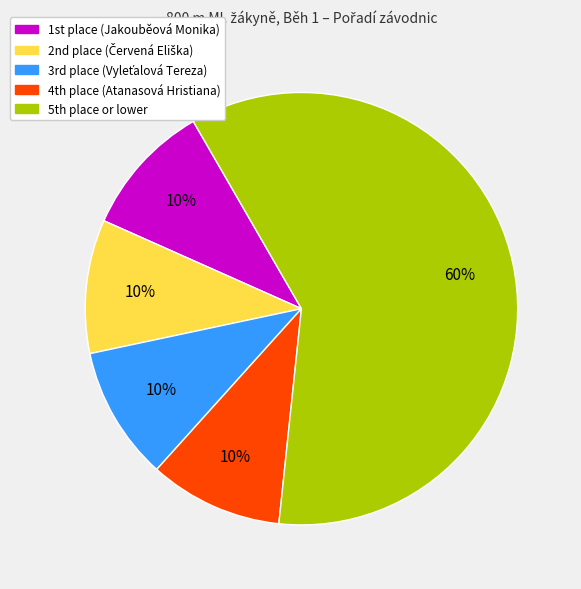

To the nearest percent, what is the difference between the largest and smallest slice percentages?

50%